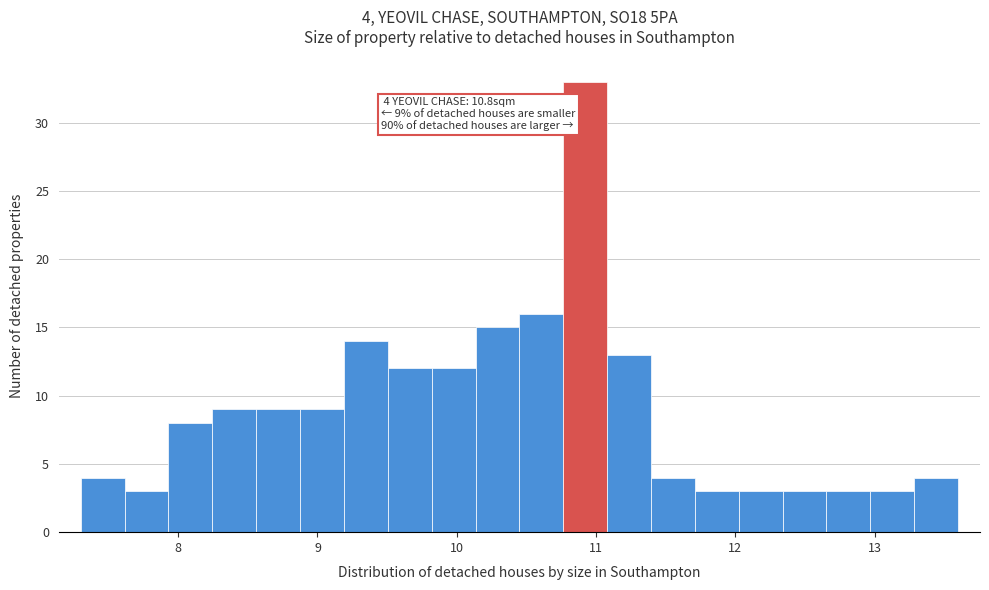

Around what value on the x-axis is the tallest bar? Give the approximate position of its centre, as read against the axis.

10.9